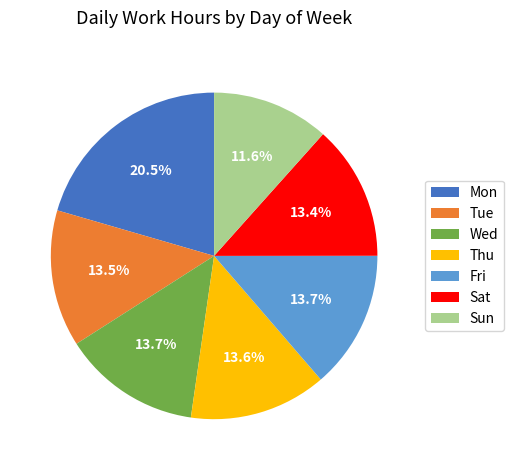

To the nearest percent, what is the difference between the largest and smallest slice percentages?

9%